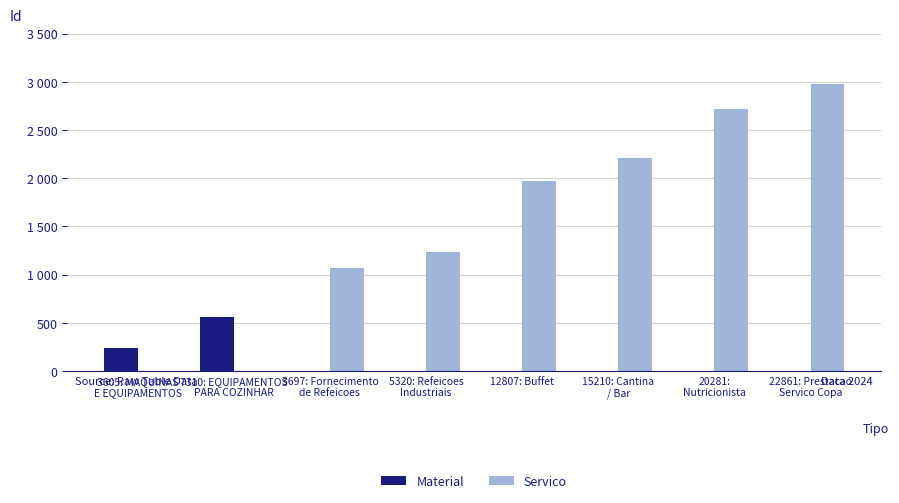

At 3697: Fornecimento
de Refeicoes, list the series in order from smallest to largest.

Material, Servico